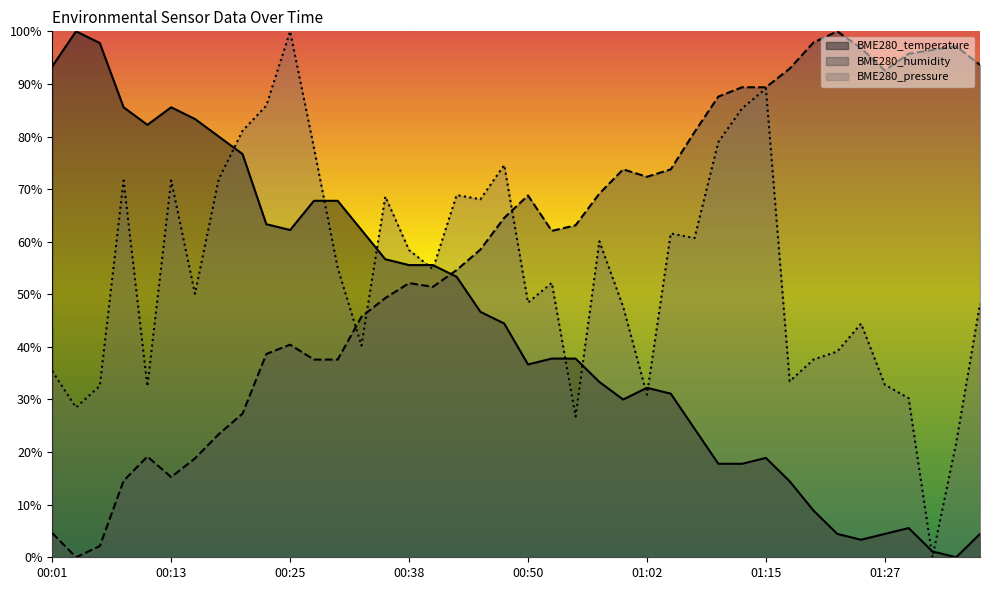

Reading left to right, transcribe all the data shown in this chart.

BME280_temperature: 0.9	1.0	1.0	0.9	0.8	0.9	0.8	0.8	0.8	0.6	0.6	0.7	0.7	0.6	0.6	0.6	0.6	0.5	0.5	0.4	0.4	0.4	0.4	0.3	0.3	0.3	0.3	0.2	0.2	0.2	0.2	0.1	0.1	0.0	0.0	0.0	0.1	0.0	0.0	0.0
BME280_humidity: 0.0	0.0	0.0	0.1	0.2	0.2	0.2	0.2	0.3	0.4	0.4	0.4	0.4	0.5	0.5	0.5	0.5	0.5	0.6	0.6	0.7	0.6	0.6	0.7	0.7	0.7	0.7	0.8	0.9	0.9	0.9	0.9	1.0	1.0	1.0	0.9	1.0	1.0	1.0	0.9
BME280_pressure: 0.4	0.3	0.3	0.7	0.3	0.7	0.5	0.7	0.8	0.9	1.0	0.8	0.6	0.4	0.7	0.6	0.5	0.7	0.7	0.7	0.5	0.5	0.3	0.6	0.5	0.3	0.6	0.6	0.8	0.9	0.9	0.3	0.4	0.4	0.4	0.3	0.3	0.0	0.2	0.5